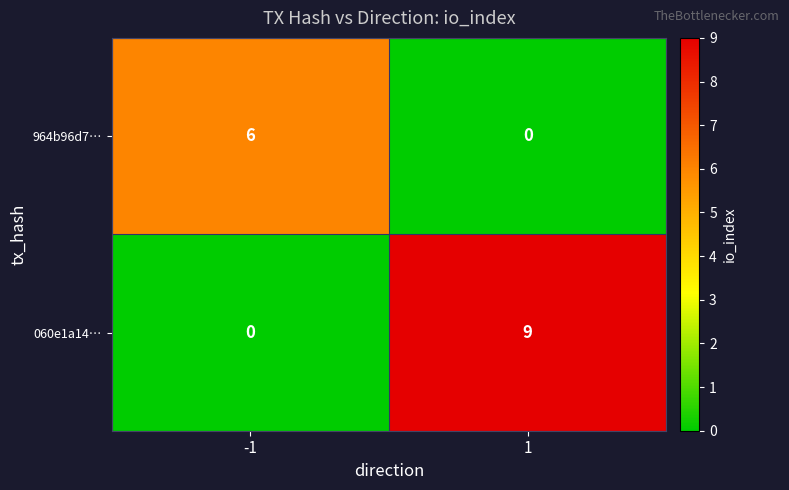

Reading right to left, what are all the values shown in this chart?

964b96d7…: 0	6
060e1a14…: 9	0